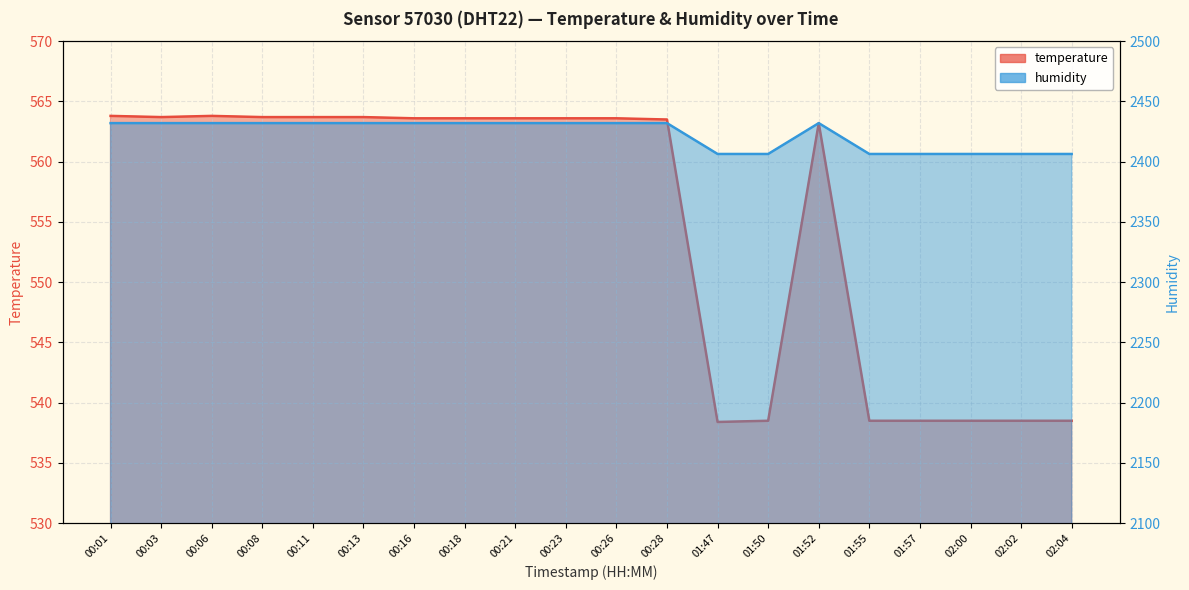

What position from the right is 00:21?

12